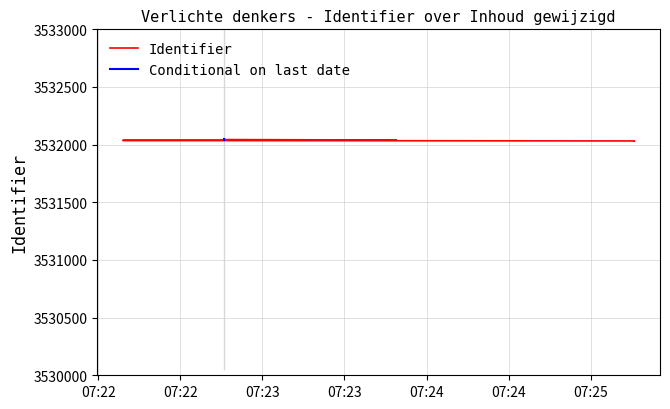

Rank the categories by value from lowest to highest.

2017-08-14 07:25:16, 2017-08-14 07:25:16, 2017-08-14 07:22:09, 2017-08-14 07:22:09, 2017-08-14 07:23:49, 2017-08-14 07:22:46, 2017-08-14 07:22:46